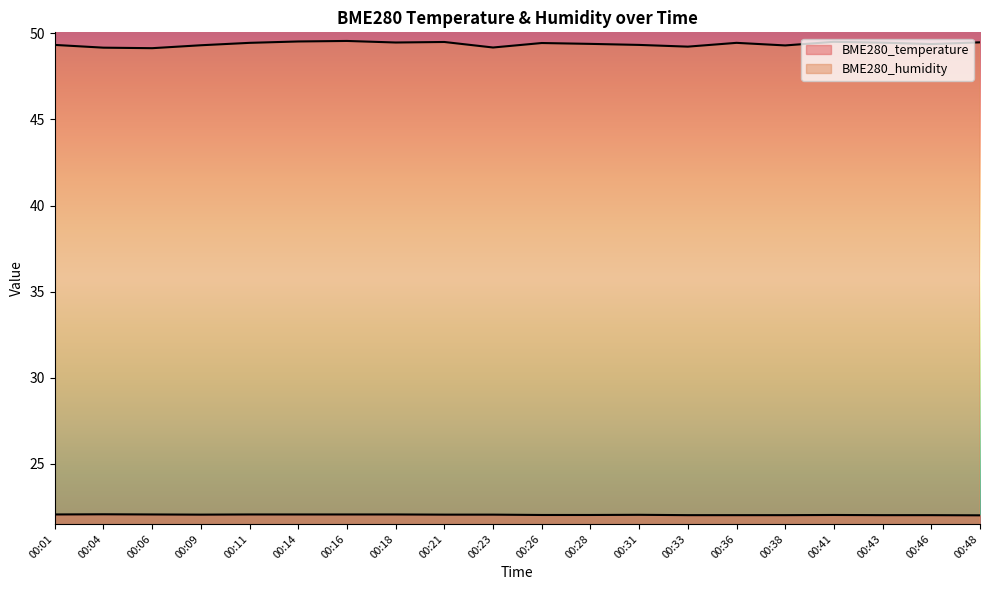

Reading right to left, extract all data points from this chart.

BME280_temperature: 22.0	22.0	22.0	22.0	22.0	22.0	22.0	22.1	22.0	22.0	22.1	22.1	22.1	22.1	22.1	22.1	22.1	22.1	22.1	22.1
BME280_humidity: 49.5	49.4	49.5	49.5	49.3	49.4	49.2	49.3	49.4	49.4	49.2	49.5	49.5	49.5	49.5	49.4	49.3	49.1	49.2	49.3